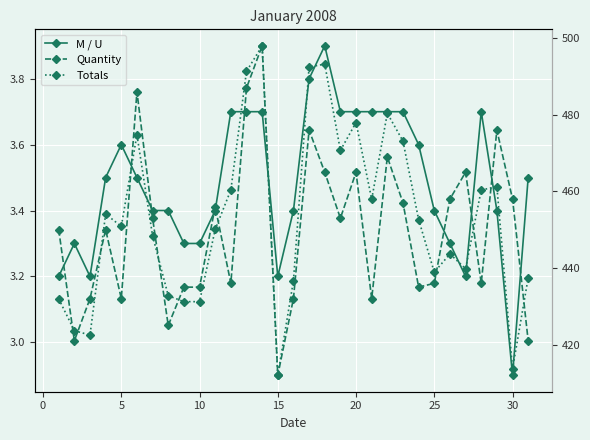

True or false: Totals has a value of 2491.9 at 23.

False